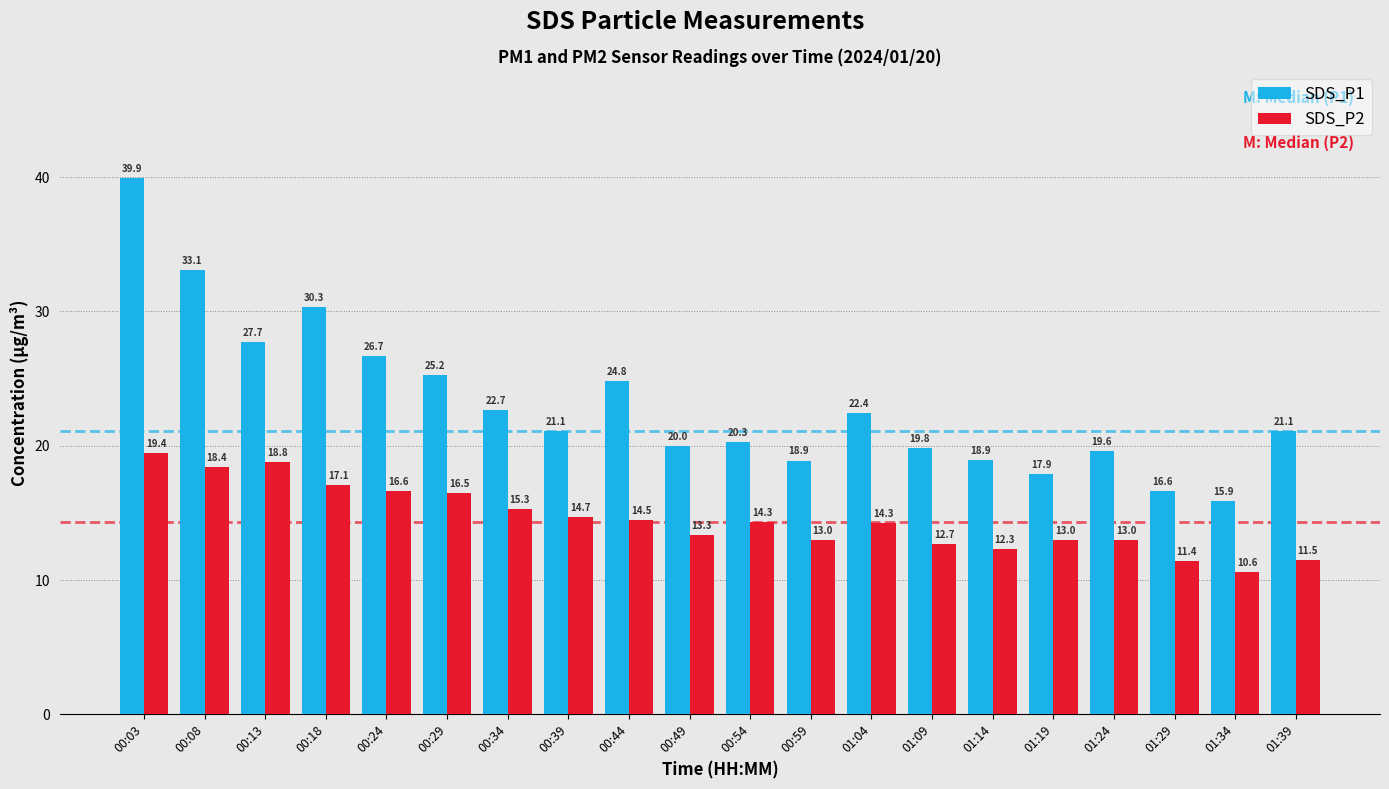

At which label does SDS_P2 first exceed 14?

00:03